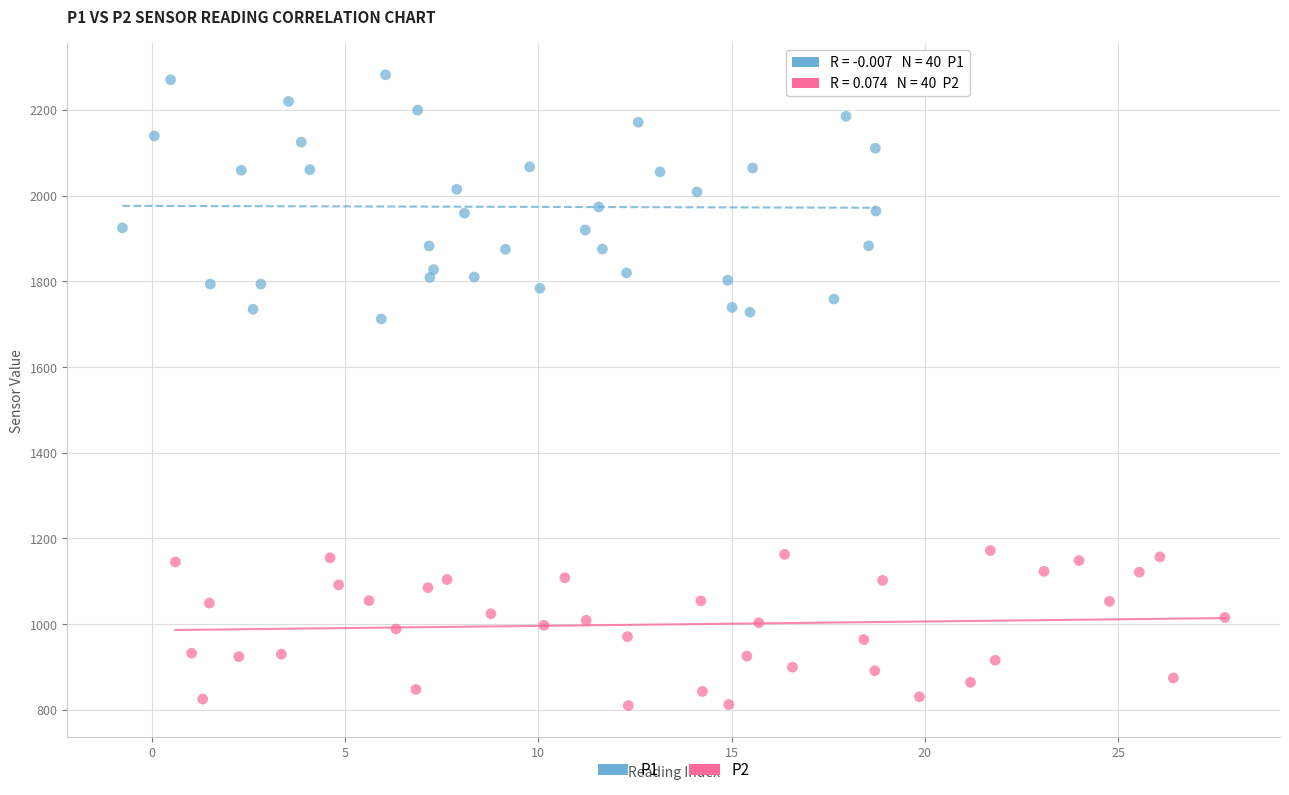

What are all the series names shown in the legend?

P1, P2